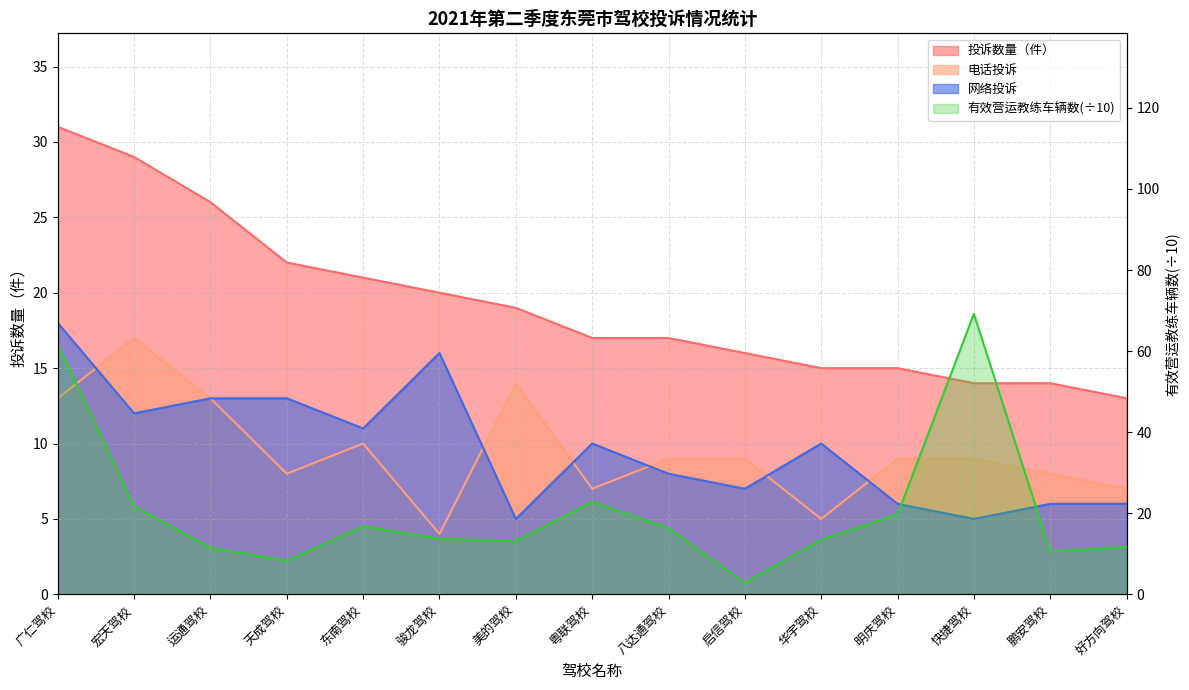

Count the number of categories in the chart.

15